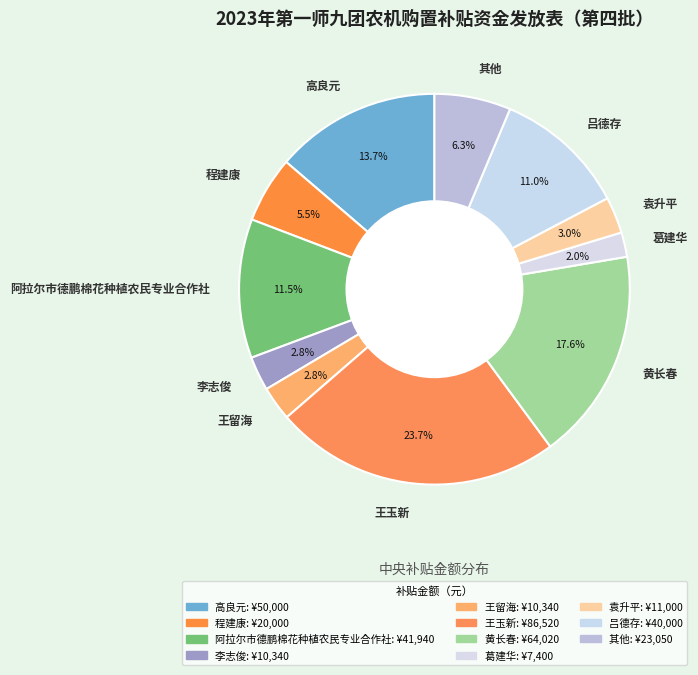

Do 程建康 and 葛建华 together represent more than half of the pie?

No